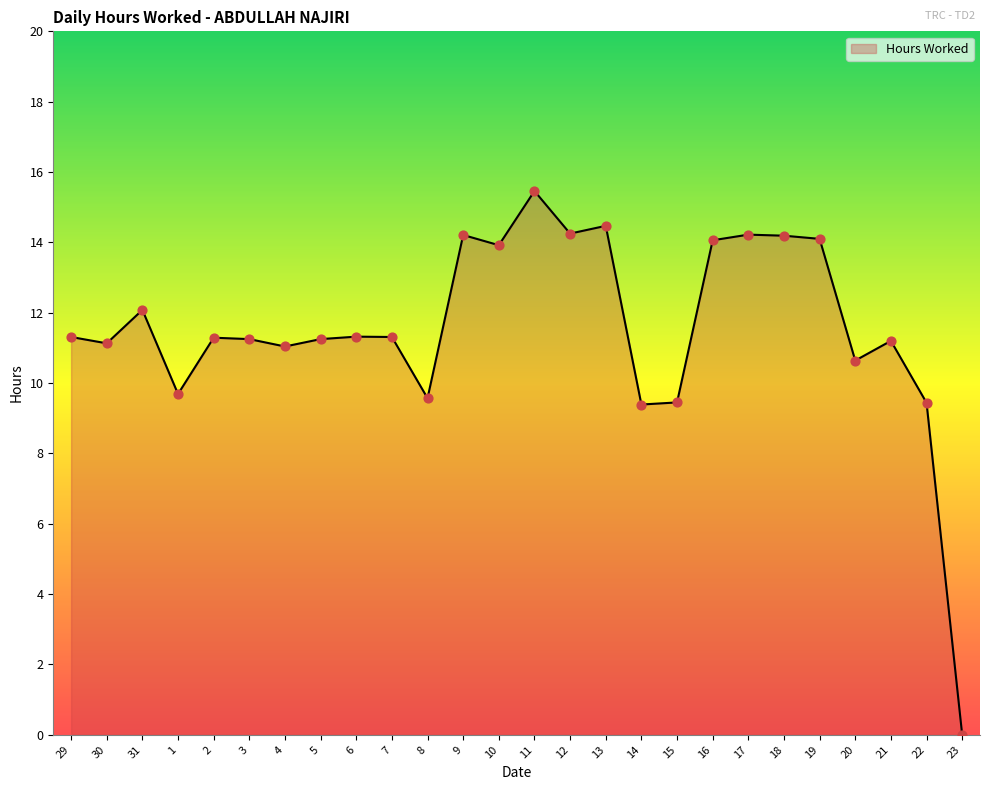

What is the ratio of the value at 12 to the value at 4?

1.3